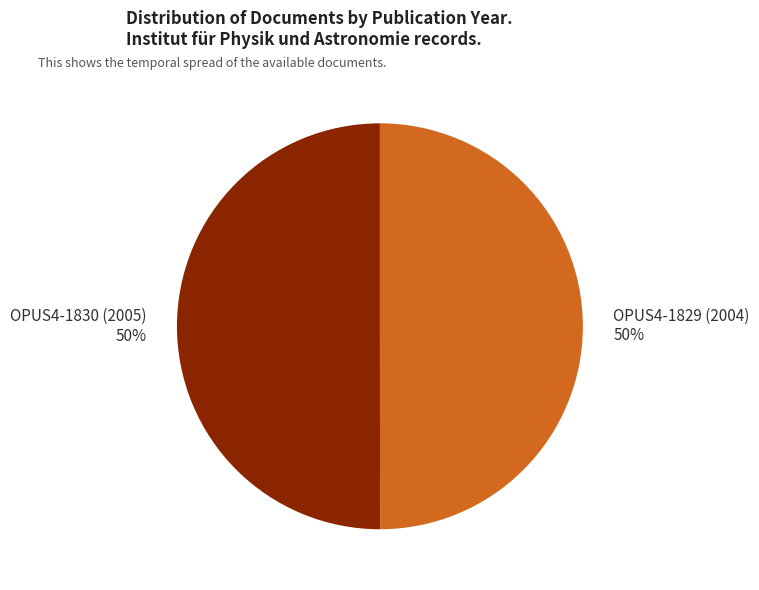

Approximately how many times larger is the value at OPUS4-1829 (2004) compared to OPUS4-1830 (2005)?

1.0